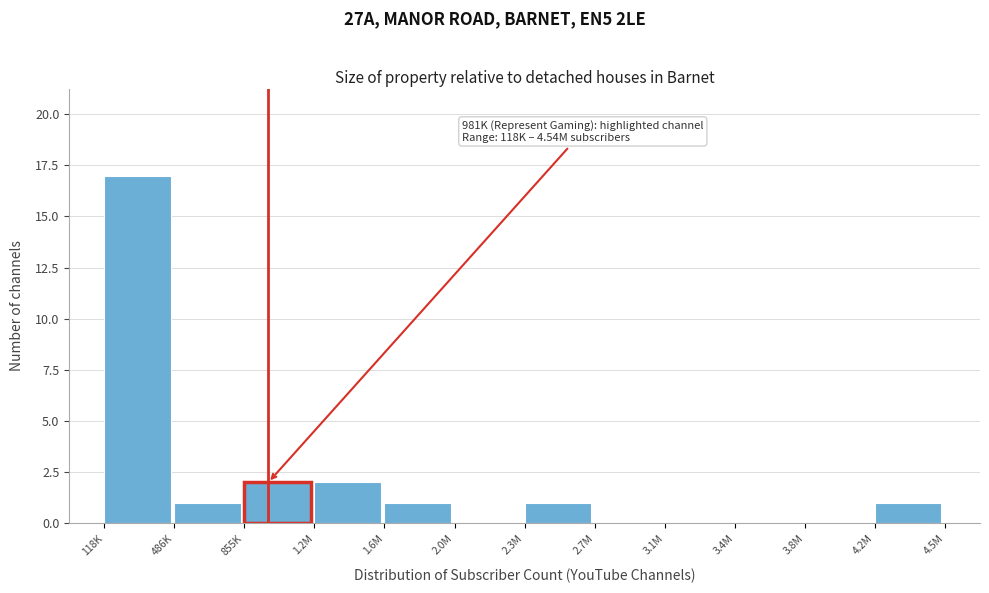

Reading left to right, transcribe all the data shown in this chart.

118K=17	486K=1	855K=2	1.2M=2	1.6M=1	2.0M=0	2.3M=1	2.7M=0	3.1M=0	3.4M=0	3.8M=0	4.2M=1